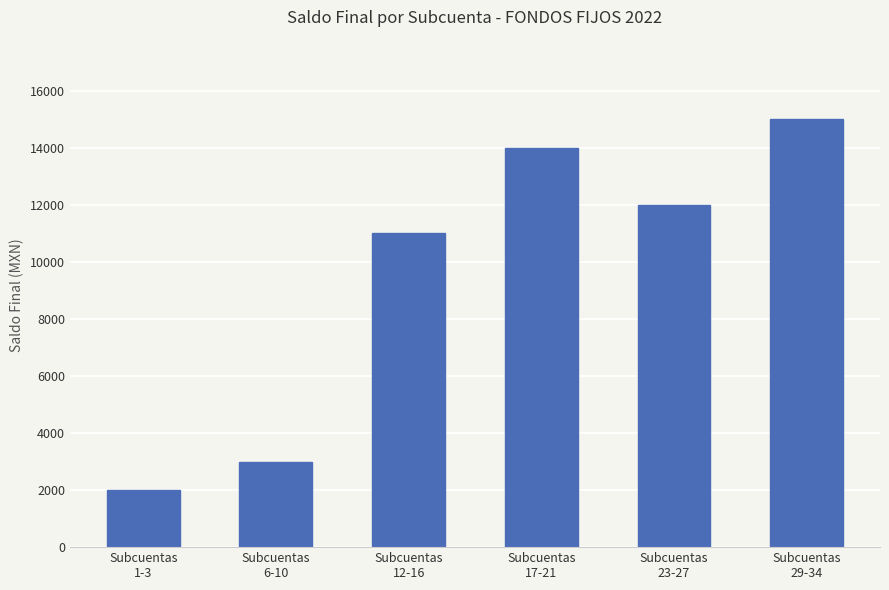

List the labels in order of value, largest first.

Subcuentas
29-34, Subcuentas
17-21, Subcuentas
23-27, Subcuentas
12-16, Subcuentas
6-10, Subcuentas
1-3